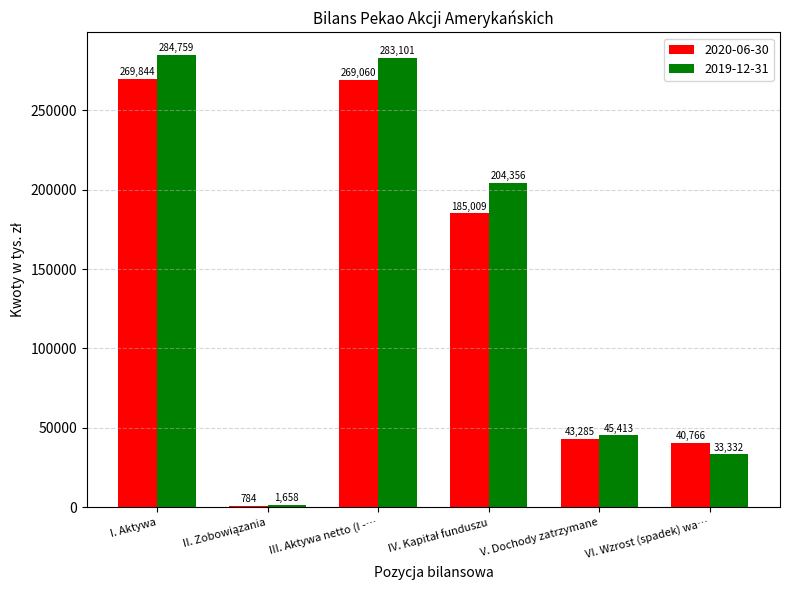

At which label does 2019-12-31 first exceed 204356?

I. Aktywa